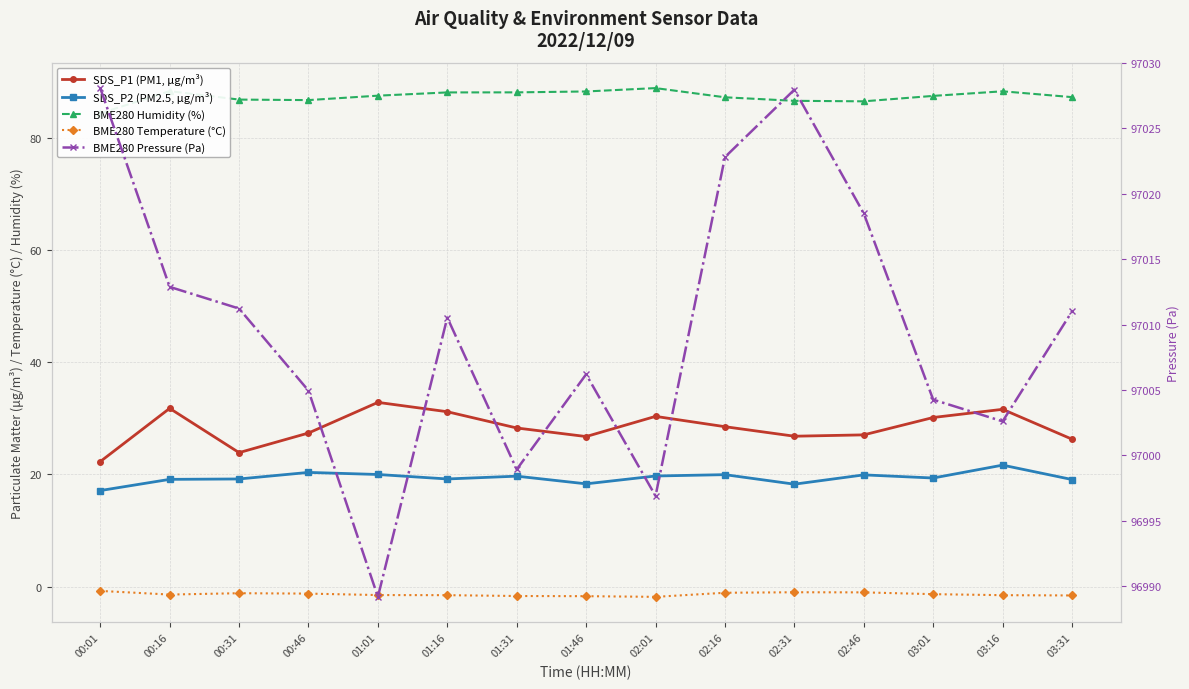

Between 00:31 and 01:01, which series saw the biggest shift?

BME280 Pressure (Pa)